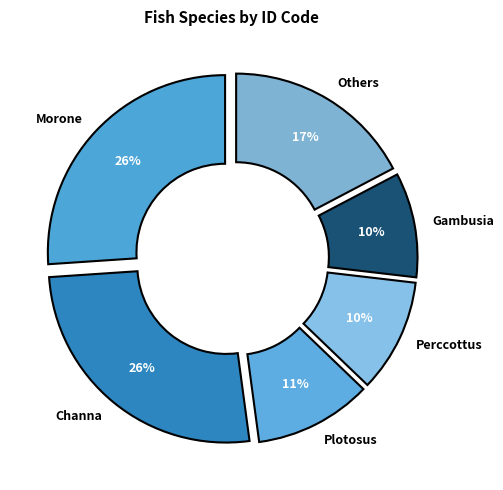

What percentage is the Gambusia slice, to the nearest percent?

10%